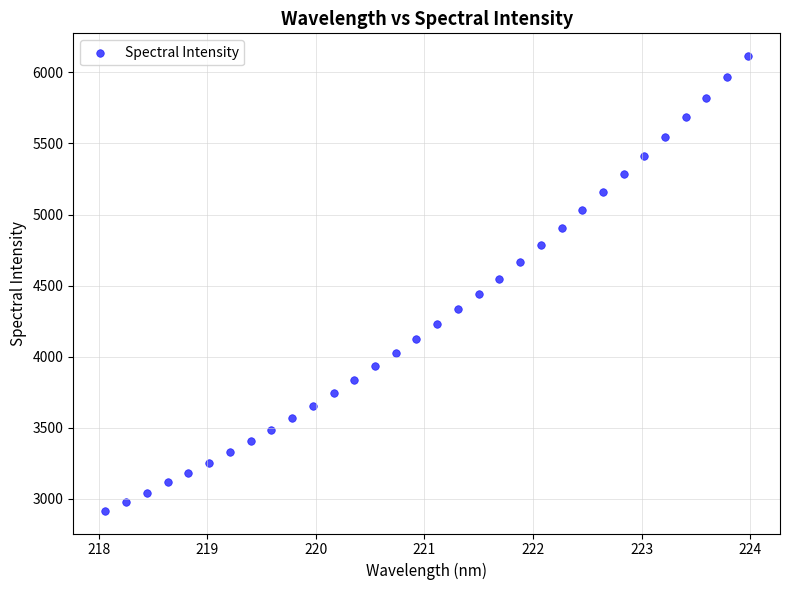

What is the range of X values (max minus min)?

5.9